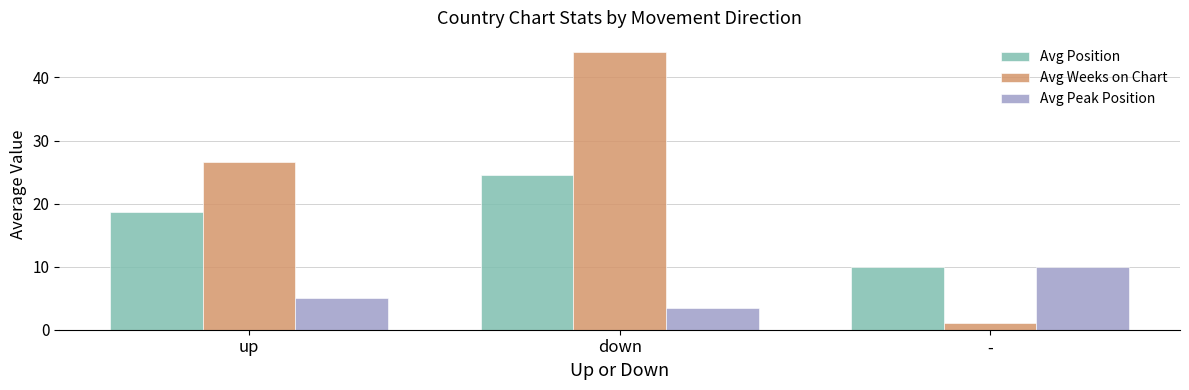

What is the greatest value displayed?

44.1